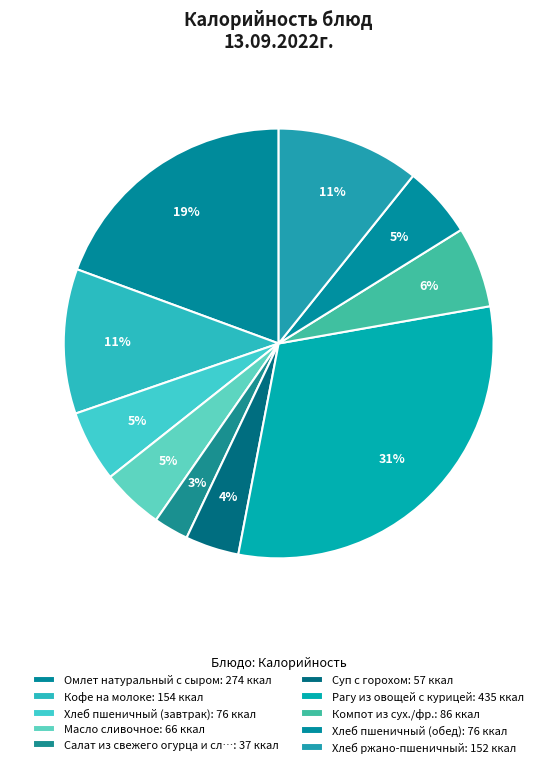

Which slice is the smallest?

Салат из свежего огурца и сладкого перца